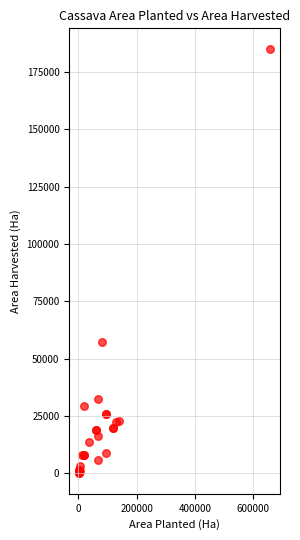

What Y value in the scatter plot is closest to 92541?

57101